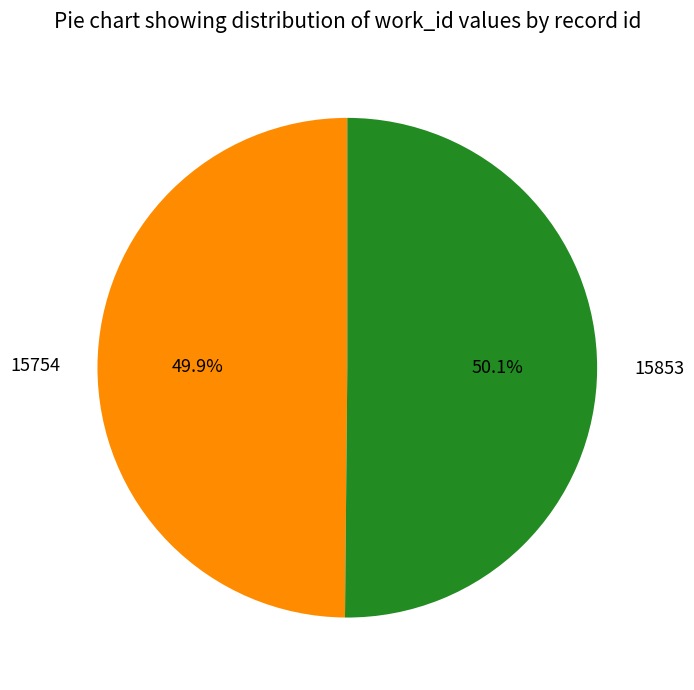

Does any single category account for the majority?

Yes